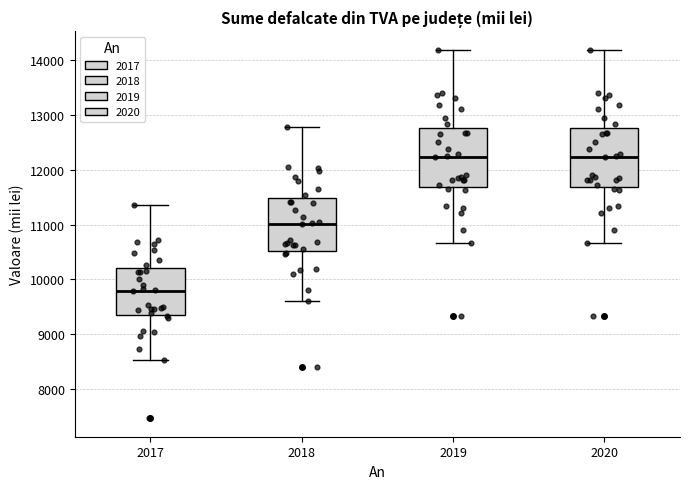

Where does the lower whisker of the box at x = 2020 end on the y-axis? The values are not printed on the chart, so give them approximately, as read against the axis.

10700